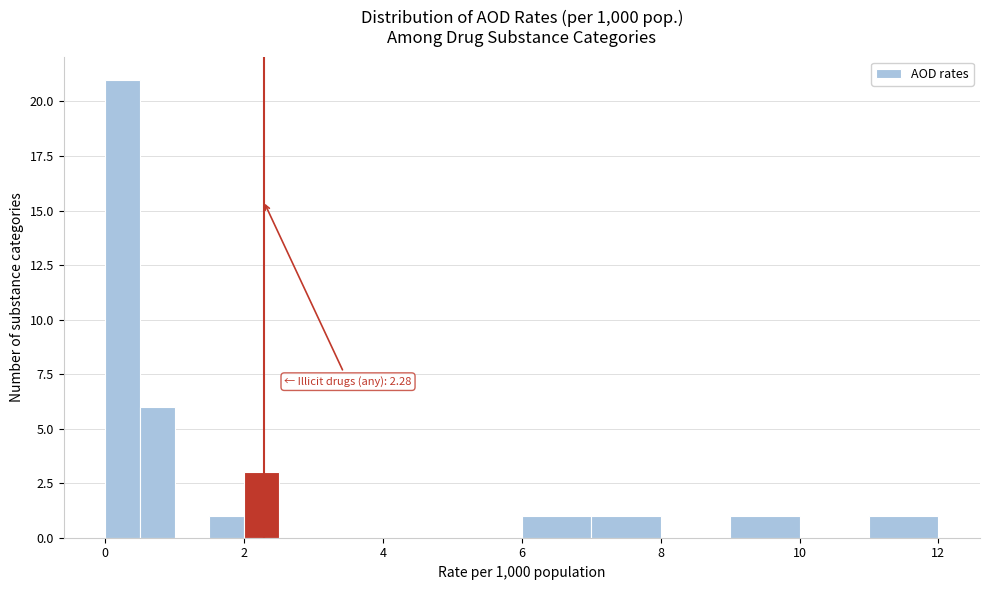

Around what value on the x-axis is the tallest bar? Give the approximate position of its centre, as read against the axis.

0.2